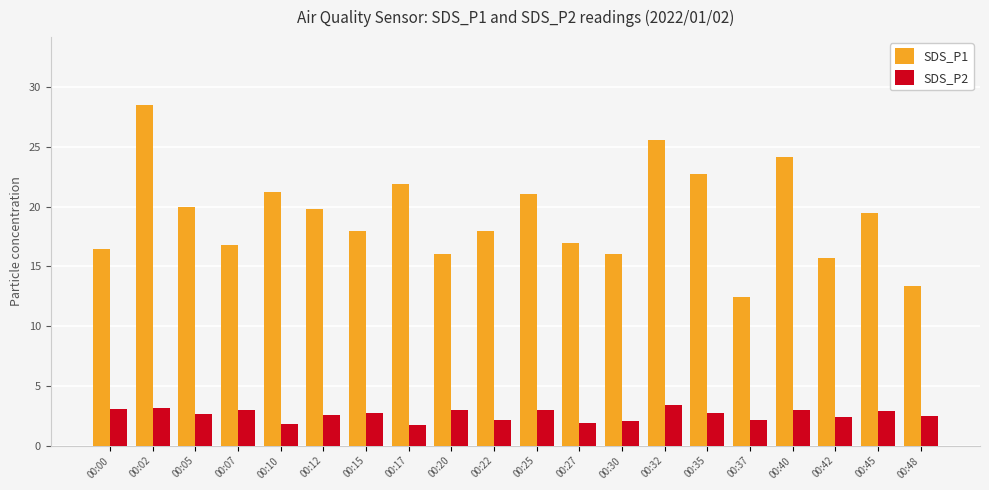

Is the value of SDS_P2 at 00:07 greater than the value of SDS_P1 at 00:35?

No